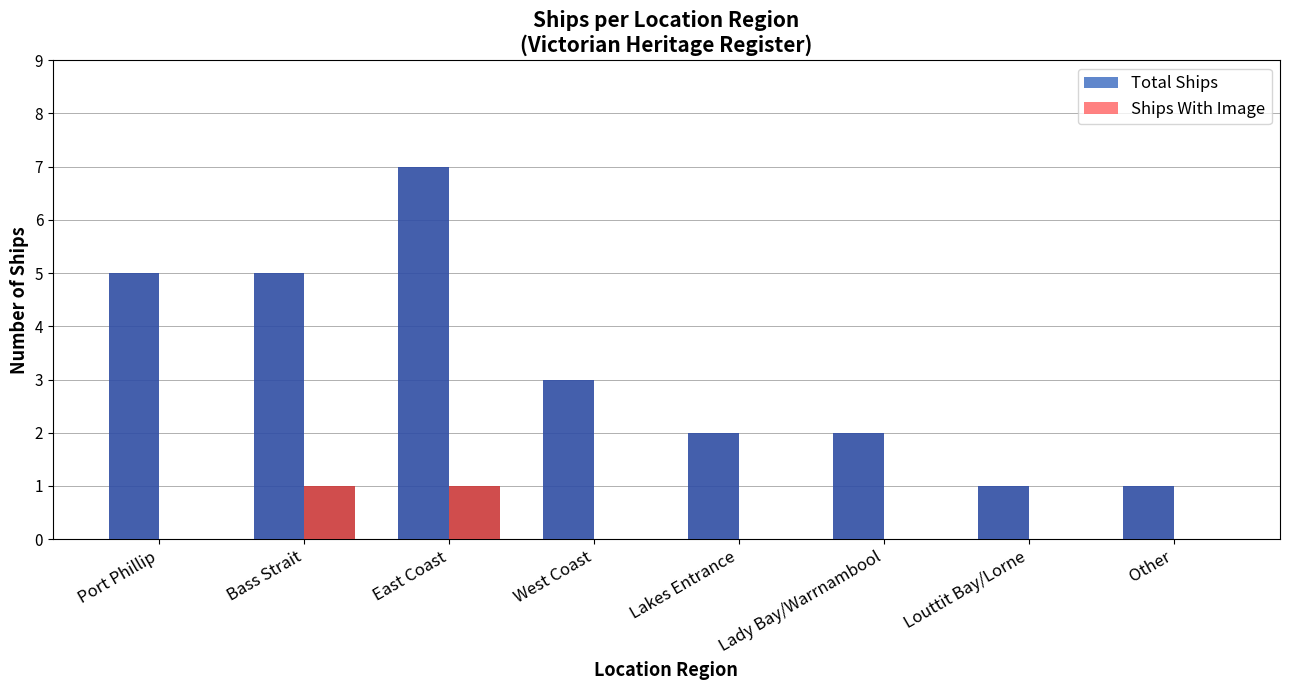

Which series has the largest total across all categories?

Total Ships